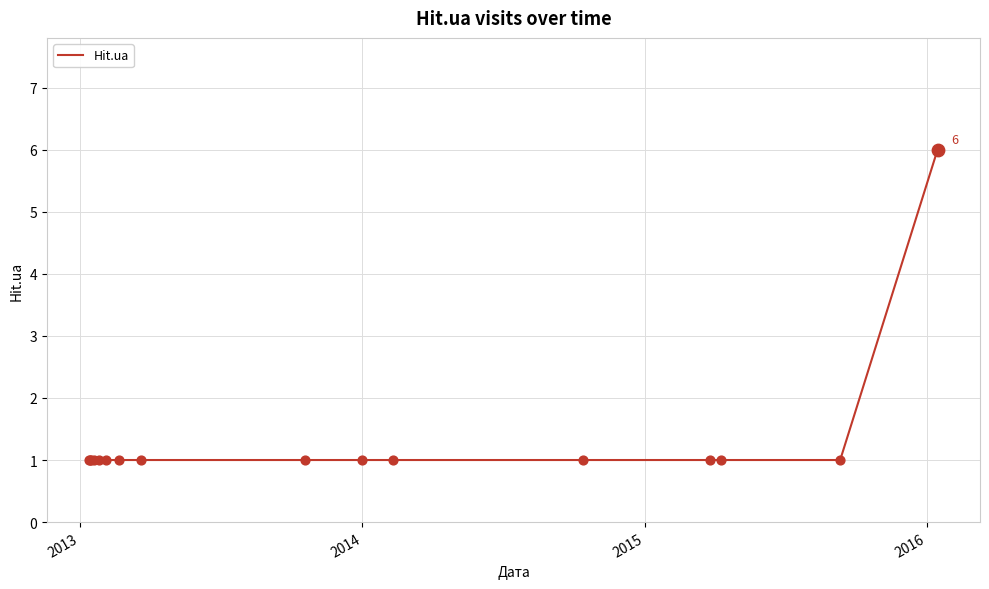

What is the difference between the maximum and minimum values?

5